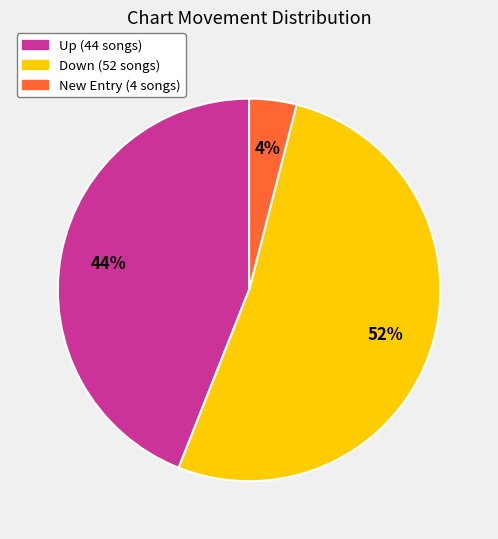

Is there a majority slice in this chart?

Yes